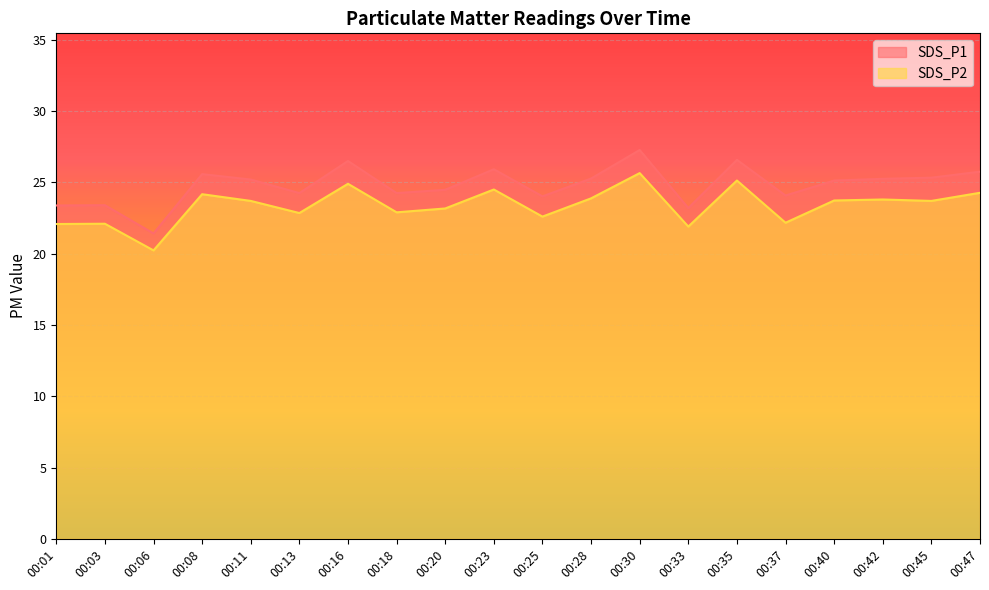

What is the total value across all series at 00:25?

46.6